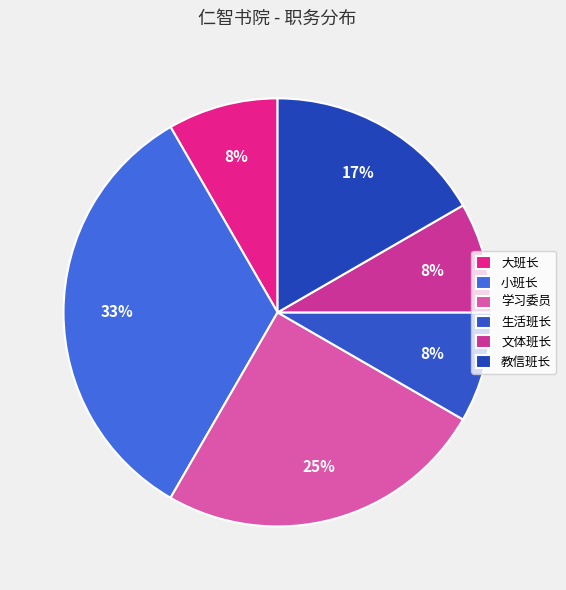

Which has a higher value, 小班长 or 教信班长?

小班长